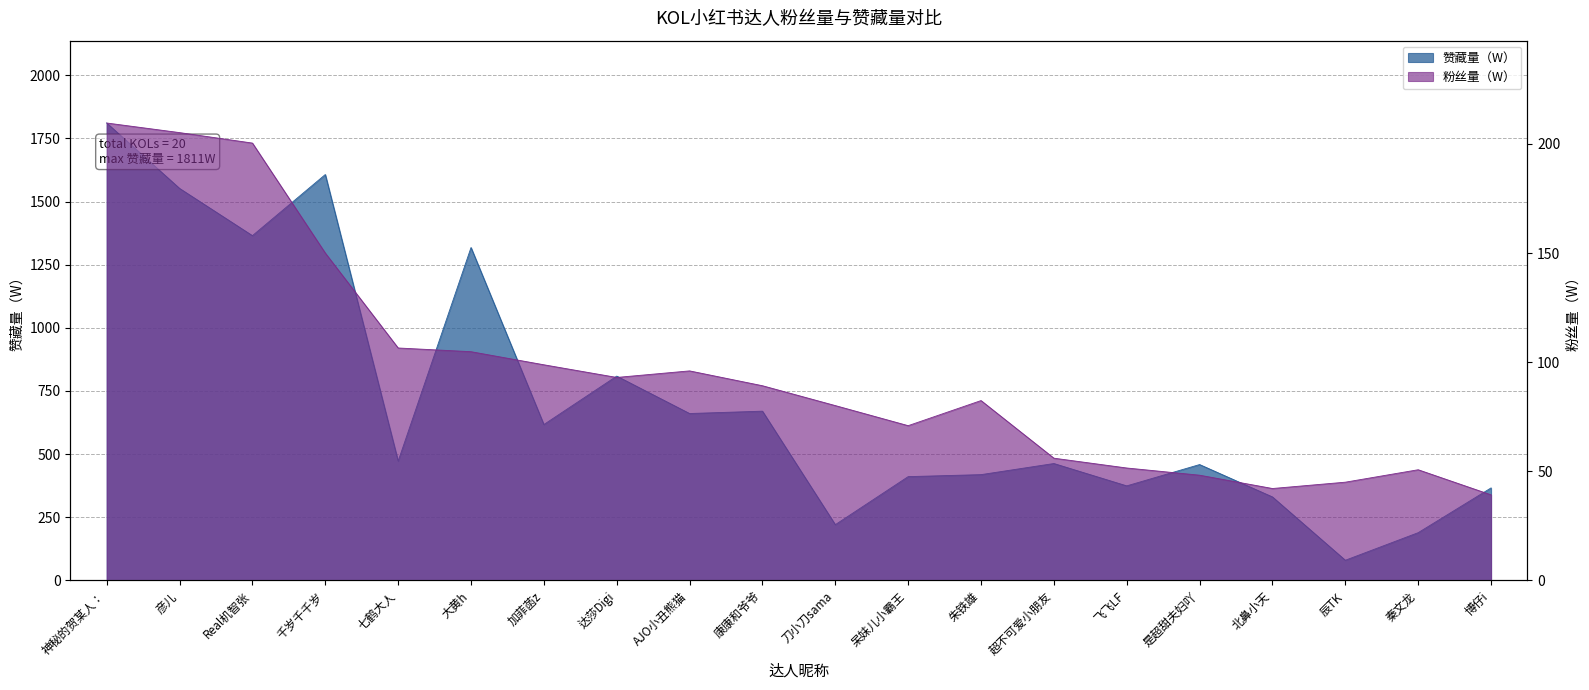

How many interior local peaks does the 赞藏量（W） series have?

6